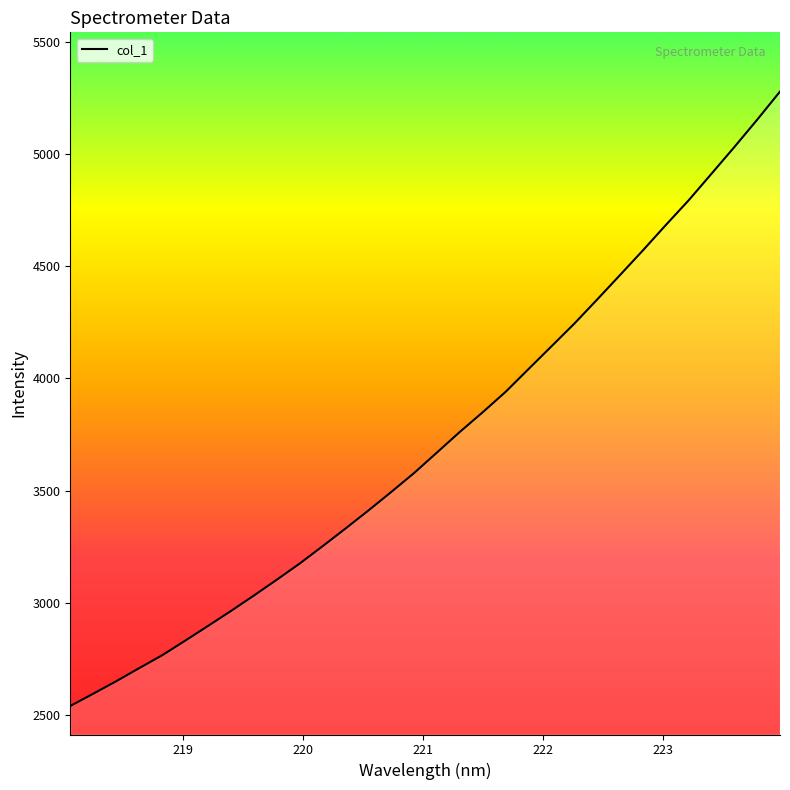

What is the difference between the maximum and minimum values?

2737.7